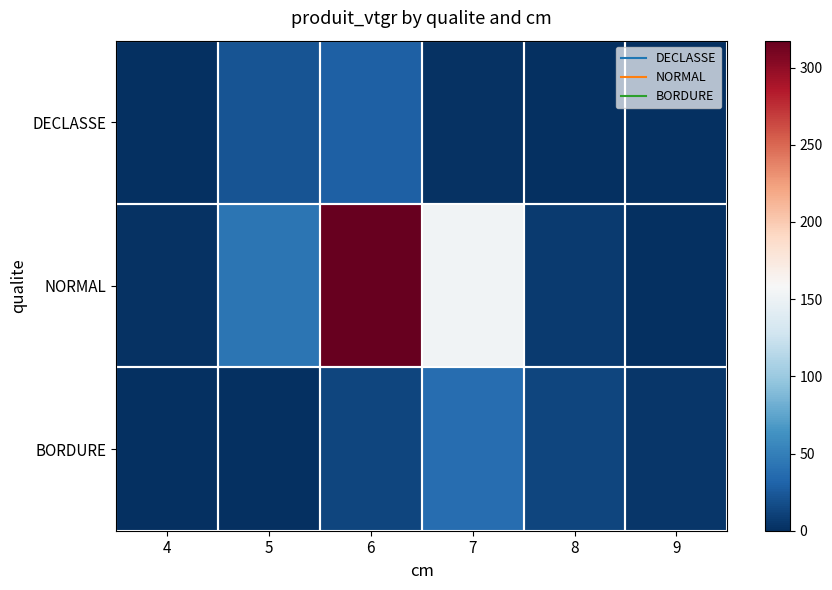

What is the greatest value displayed?

317.4